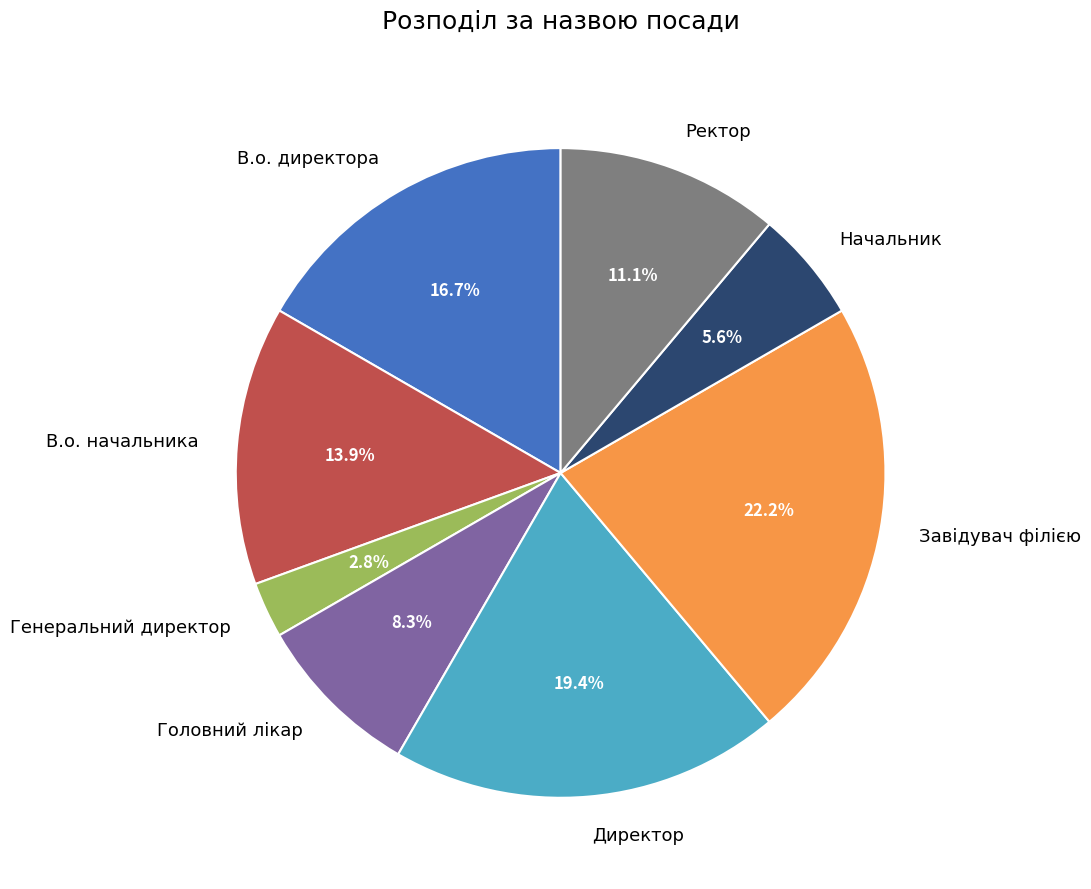

To the nearest percent, what is the average slice percentage?

12%